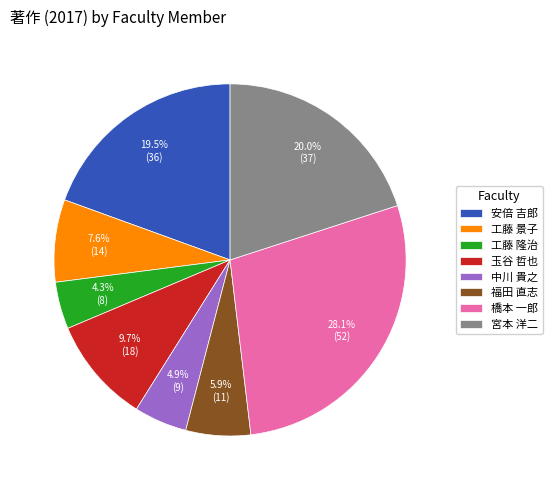

Is it true that 工藤 隆治 is 4% of the pie?

True